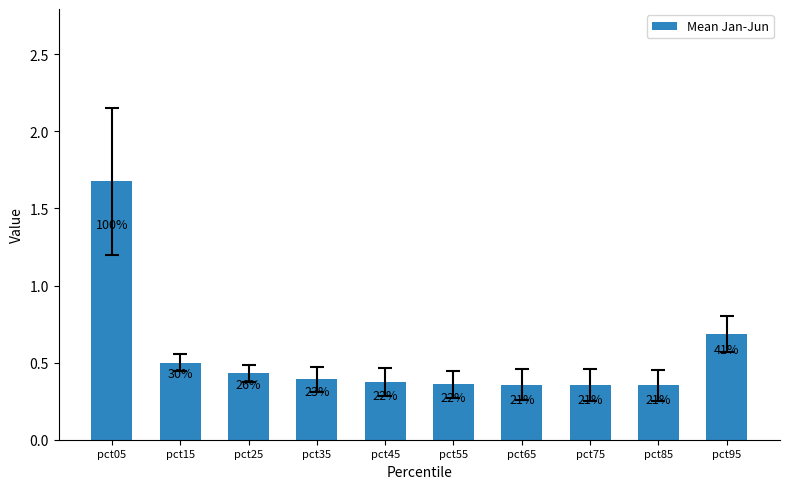

Reading right to left, transcribe all the data shown in this chart.

0.7	0.4	0.4	0.4	0.4	0.4	0.4	0.4	0.5	1.7